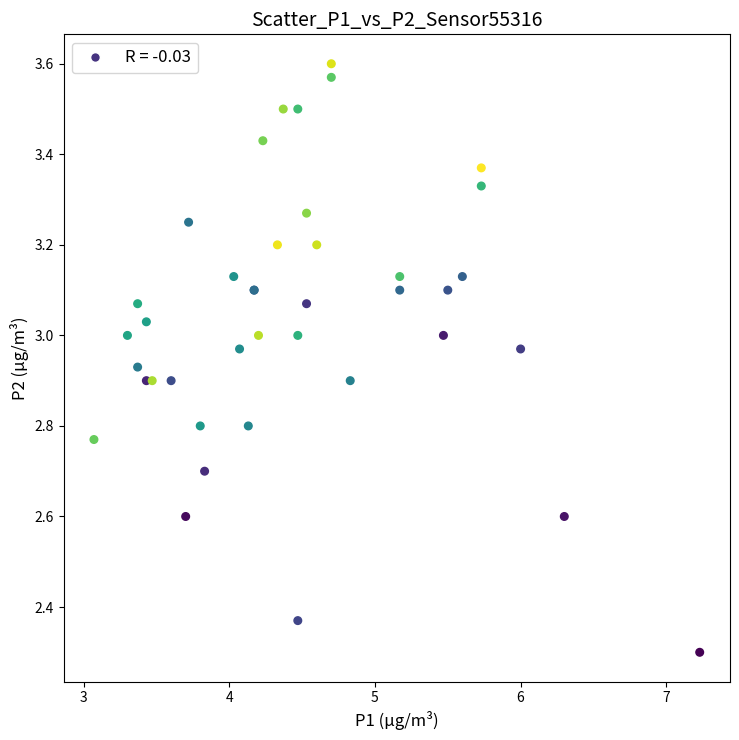

What Y value in the scatter plot is closest to 2?

2.3